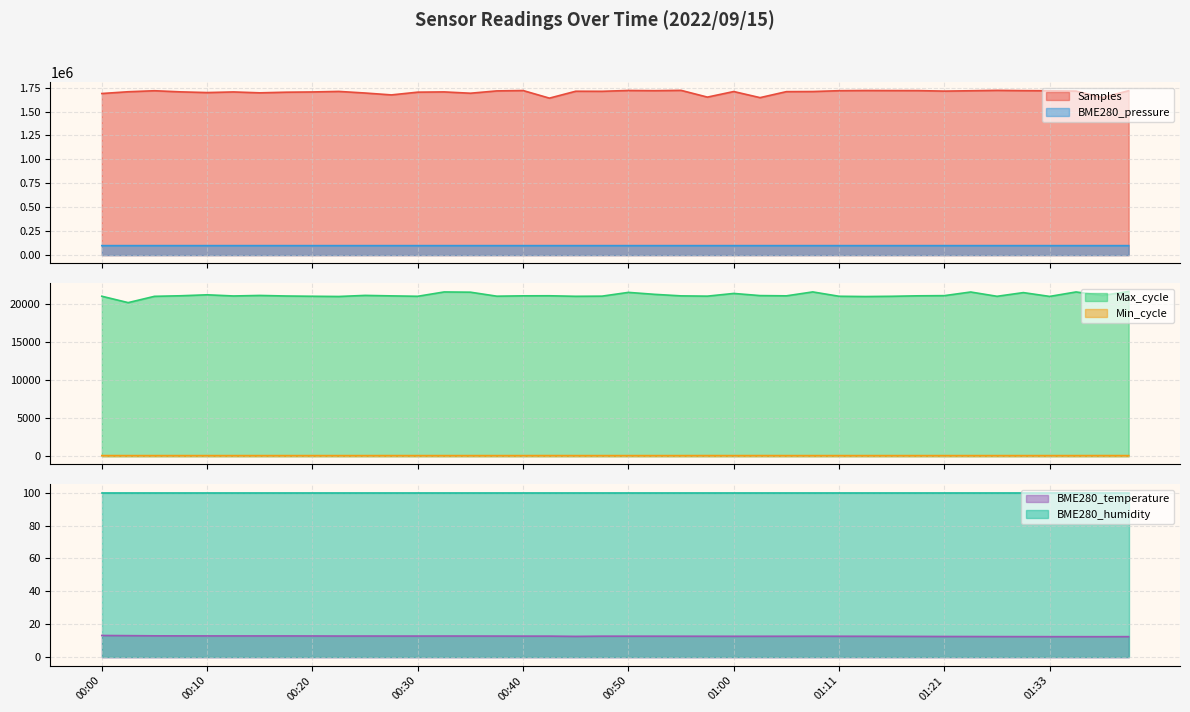

Which series has the largest total across all categories?

Samples